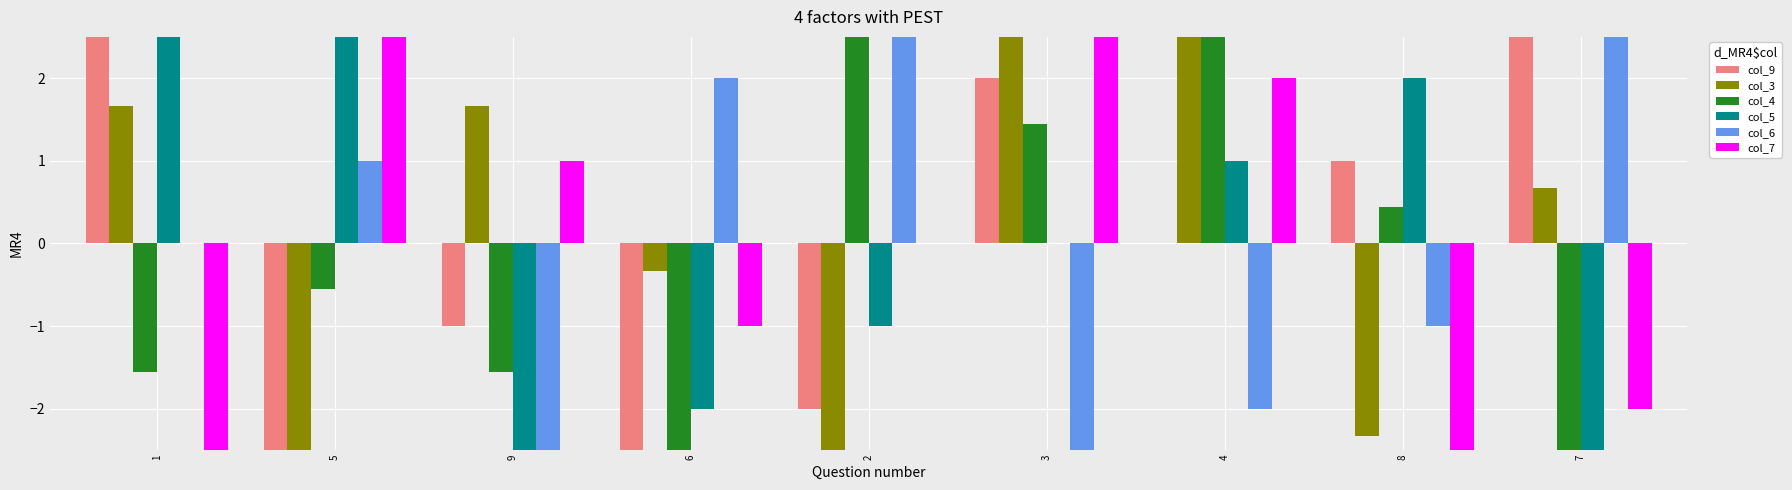

At which category does the chart reach its minimum across all series?

2